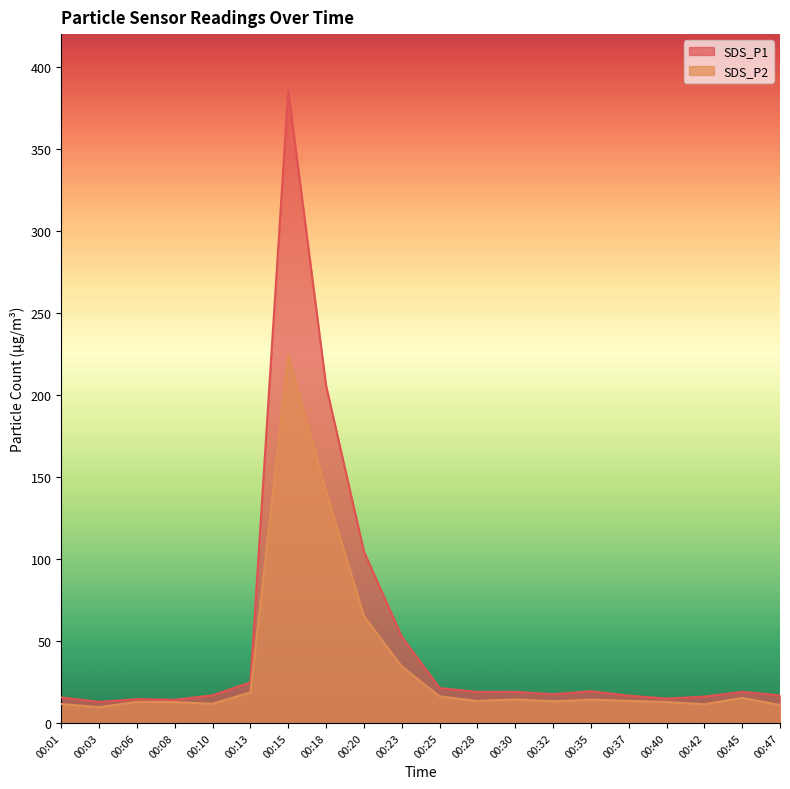

Reading right to left, transcribe all the data shown in this chart.

SDS_P1: 00:47=16.8	00:45=18.9	00:42=16.1	00:40=14.8	00:37=16.6	00:35=19.4	00:32=17.5	00:30=18.9	00:28=18.9	00:25=21.2	00:23=52.6	00:20=104.5	00:18=205.7	00:15=385.5	00:13=24.8	00:10=16.9	00:08=14.1	00:06=14.5	00:03=12.8	00:01=15.6
SDS_P2: 00:47=10.9	00:45=15.3	00:42=11.4	00:40=12.8	00:37=13.5	00:35=14.2	00:32=13.2	00:30=14.3	00:28=13.4	00:25=16.2	00:23=34.5	00:20=65.1	00:18=141.4	00:15=224.2	00:13=18.7	00:10=11.7	00:08=12.7	00:06=12.9	00:03=9.6	00:01=11.5